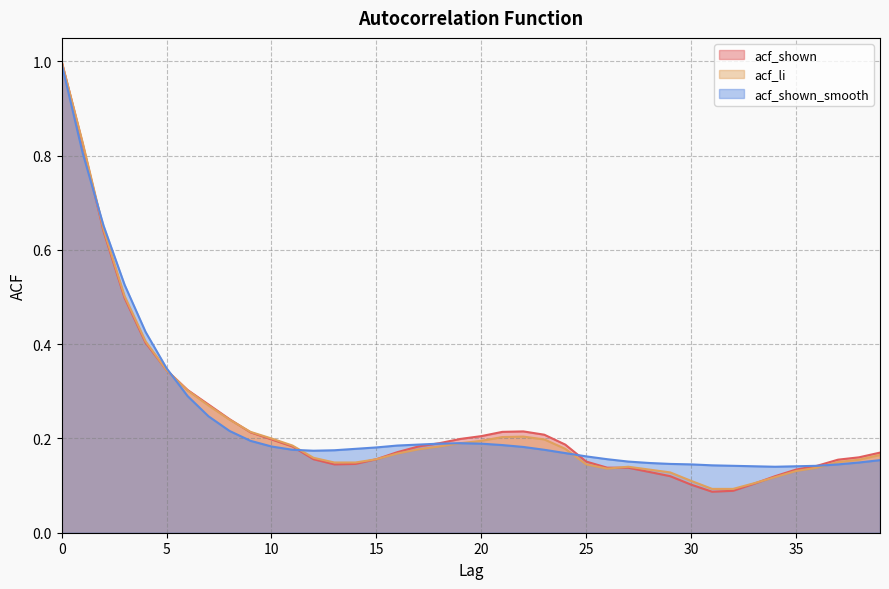

Rank the series by their average value, from lowest to highest.

acf_li, acf_shown, acf_shown_smooth